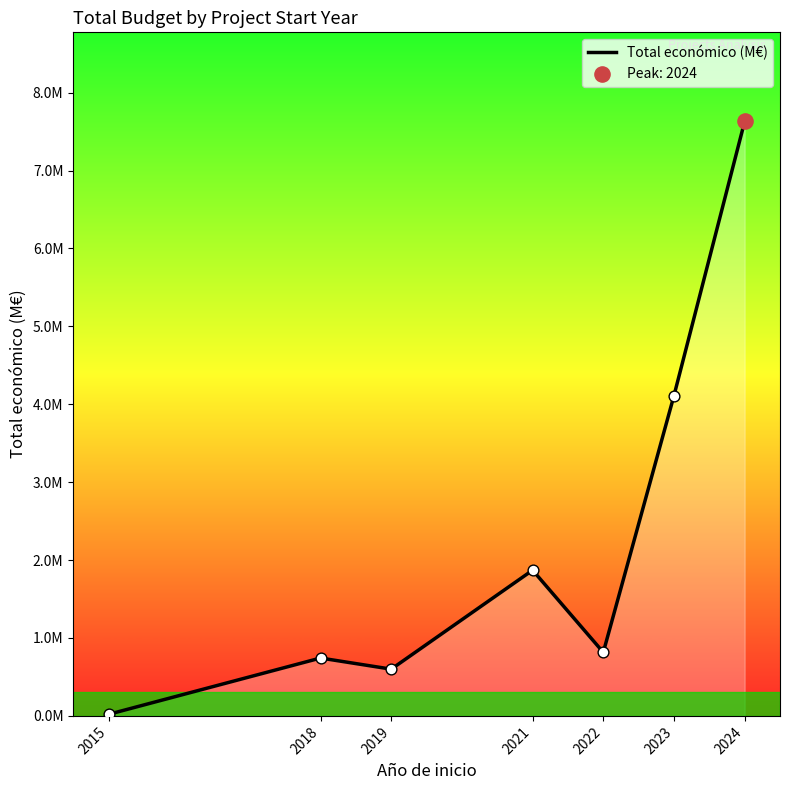

What is the change in value from 2015 to 2022?

+0.8